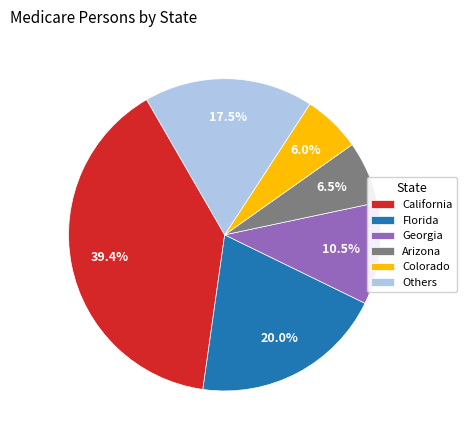

Is there any slice that represents more than half of the pie?

No